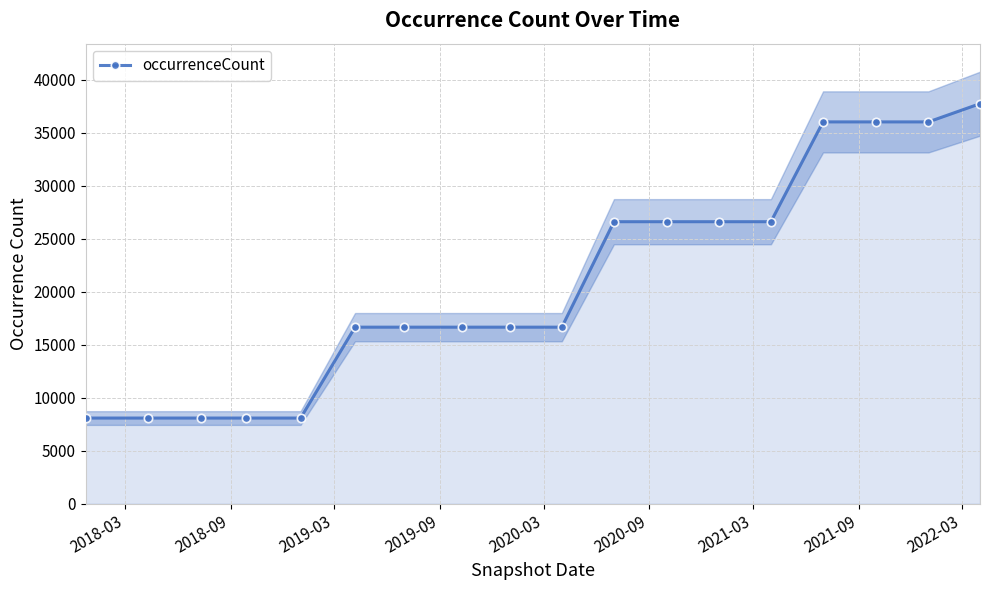

What is the minimum value for occurrenceCount?

8093